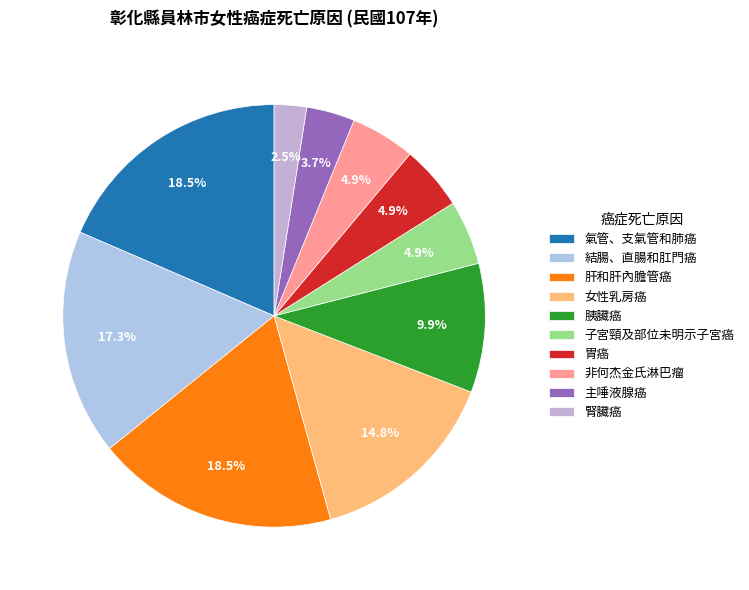

What percentage is the 女性乳房癌 slice, to the nearest percent?

15%